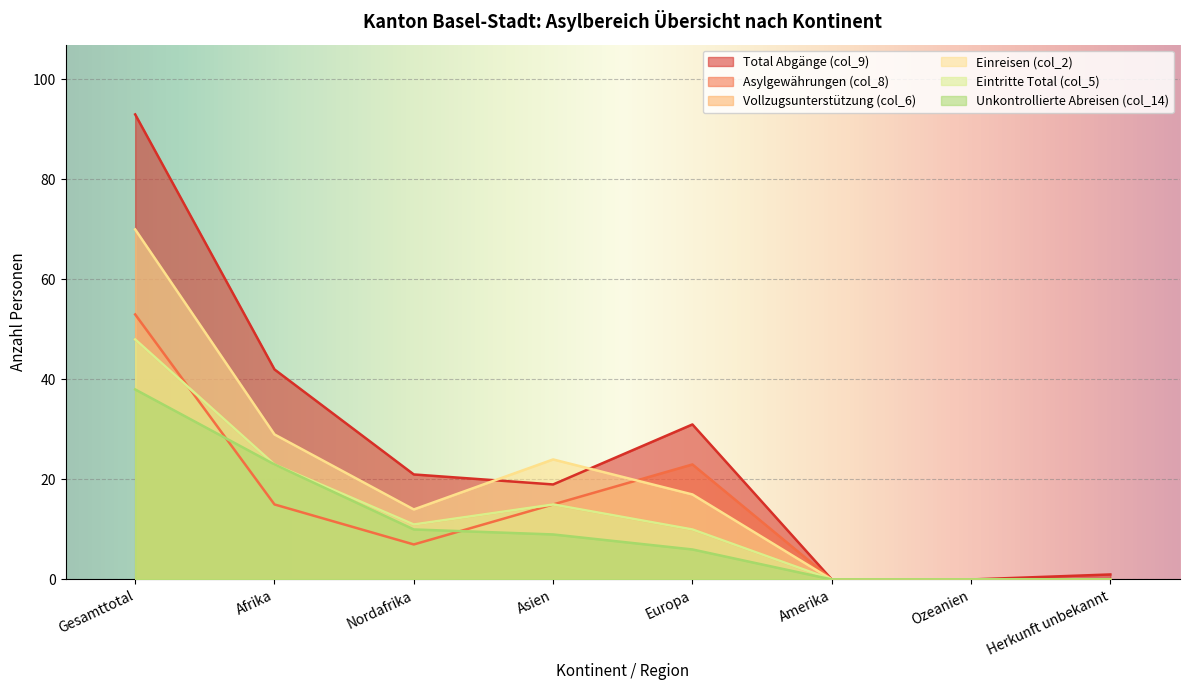

At which category does Eintritte Total (col_5) reach its first local valley?

Nordafrika